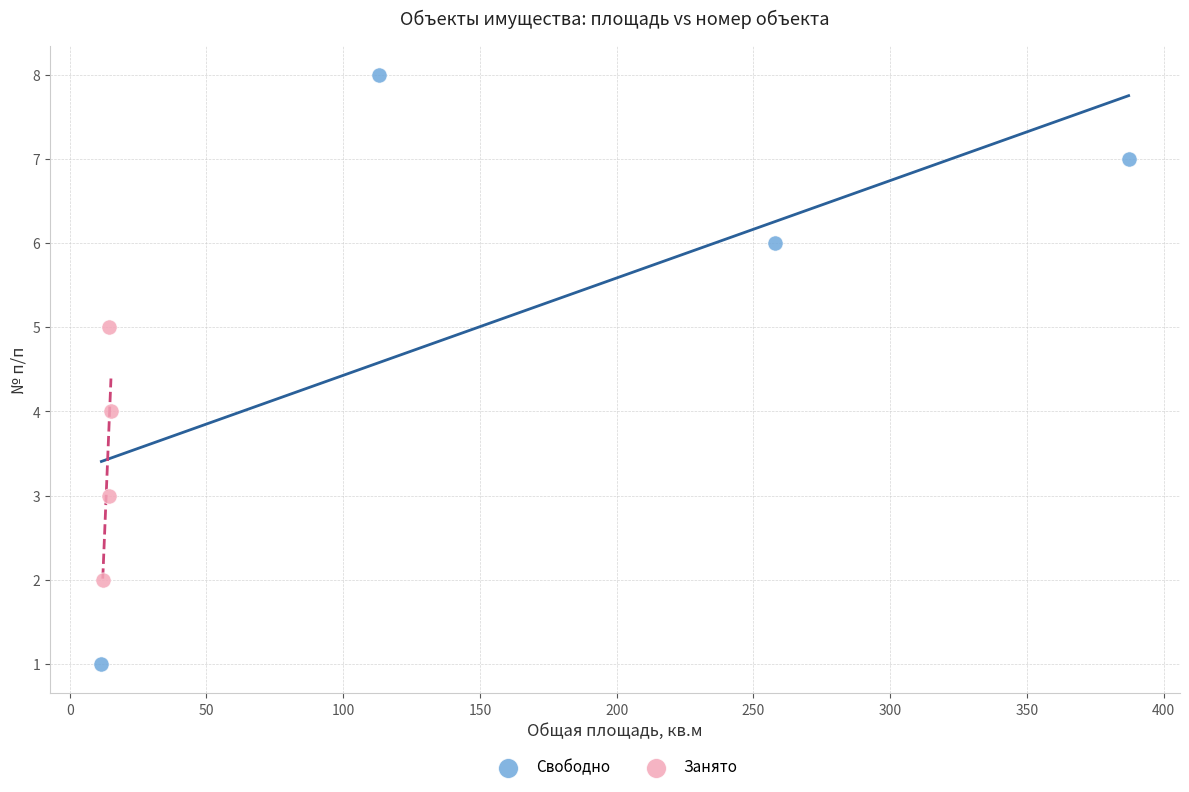

Which series contains the lowest Y value?

Свободно